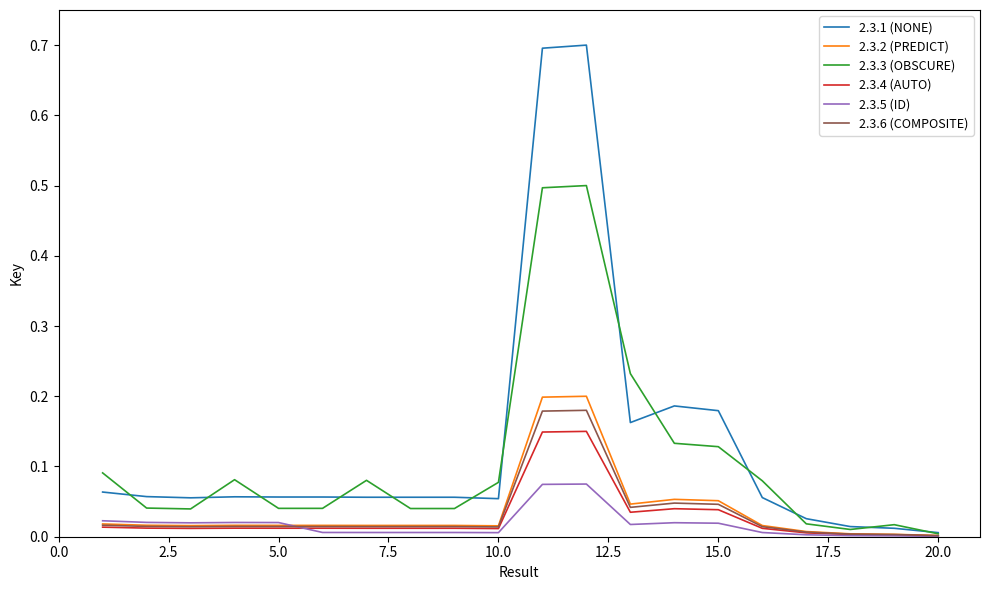

Which series has the largest range (max minus min)?

2.3.1 (NONE)